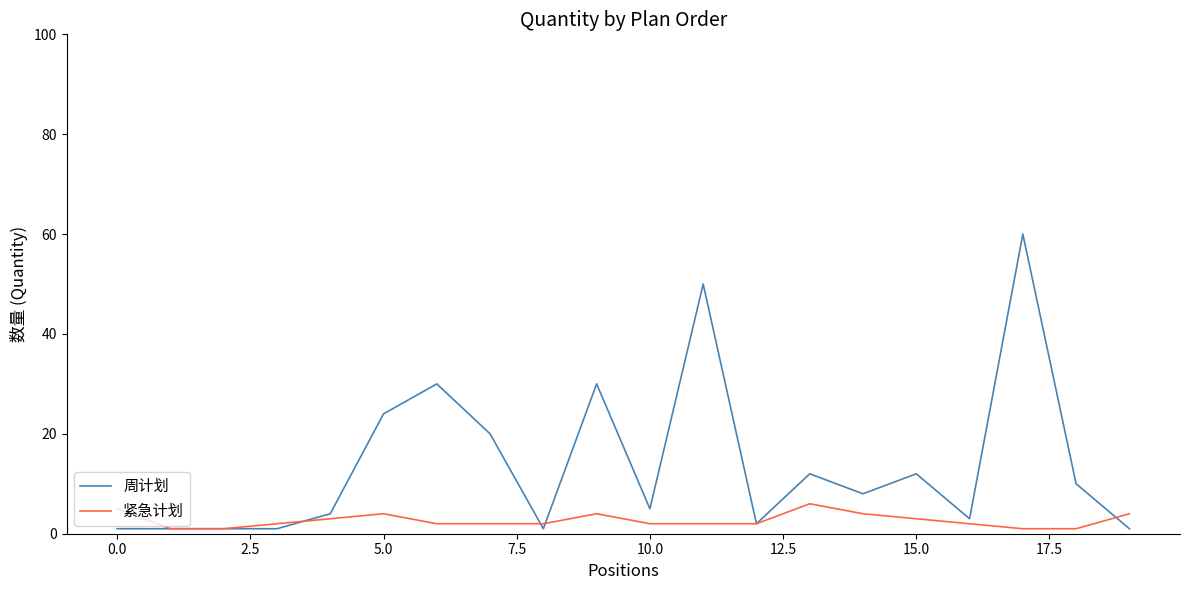

Which series has the largest range (max minus min)?

周计划